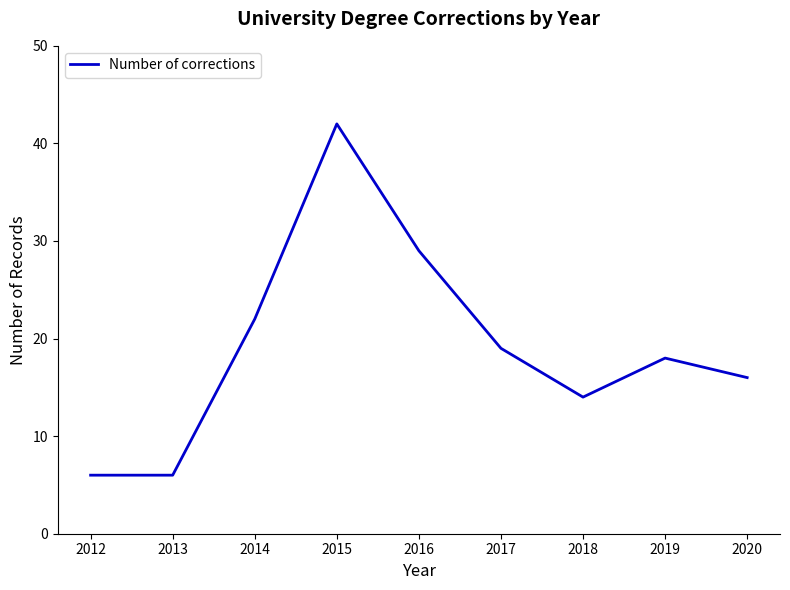

What is the change in value from 2012 to 2015?

+36